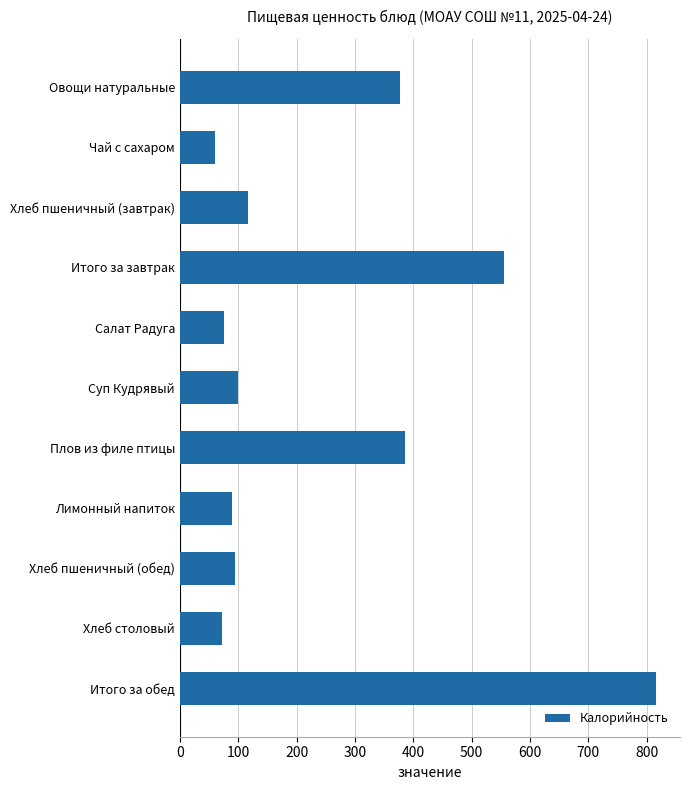

What is the label of the 8th bar from the bottom?

Итого за завтрак